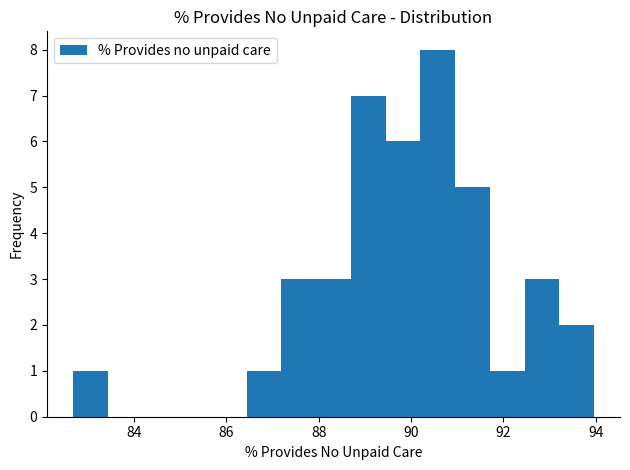

Read against the x-axis, roughly where is the centre of the tallest bar?

90.6